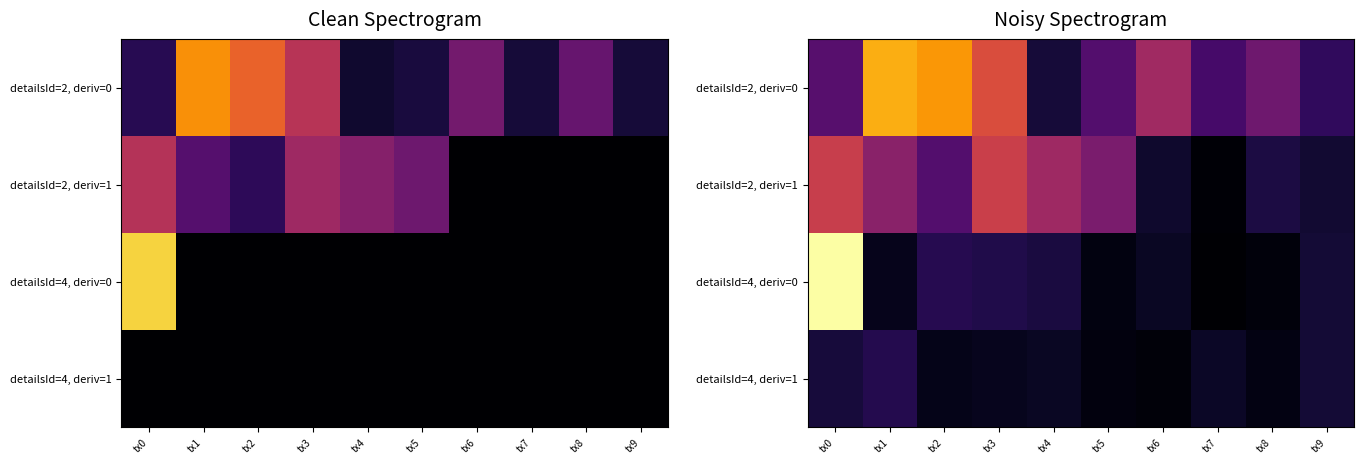

What is the smallest value displayed?

0.7